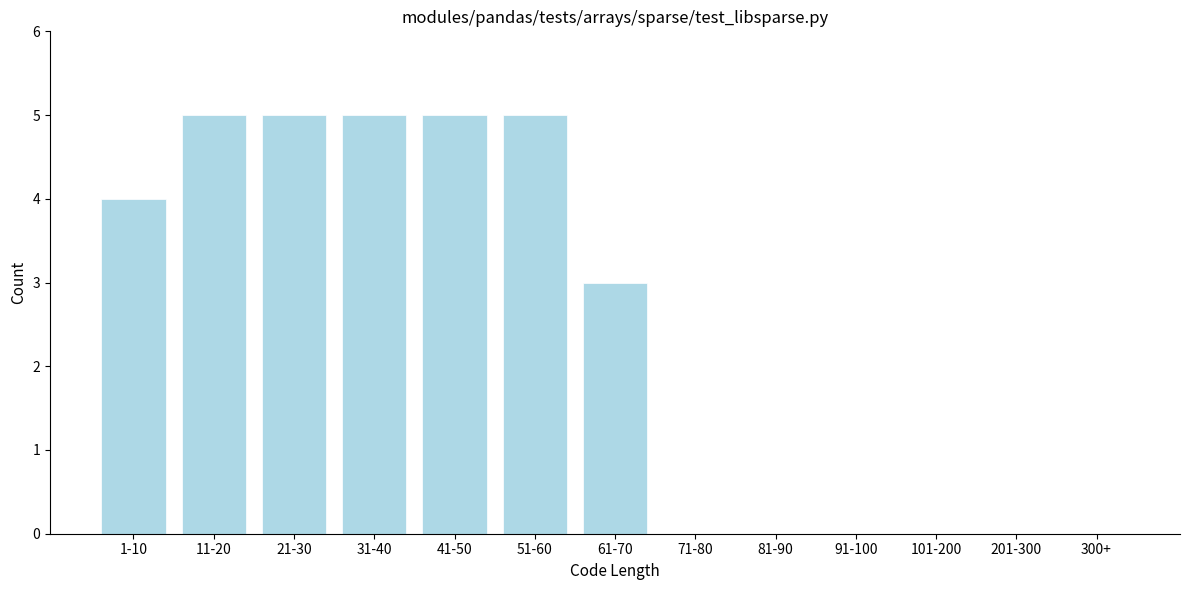

Reading right to left, list all the values displayed in this chart.

300+=0	201-300=0	101-200=0	91-100=0	81-90=0	71-80=0	61-70=3	51-60=5	41-50=5	31-40=5	21-30=5	11-20=5	1-10=4